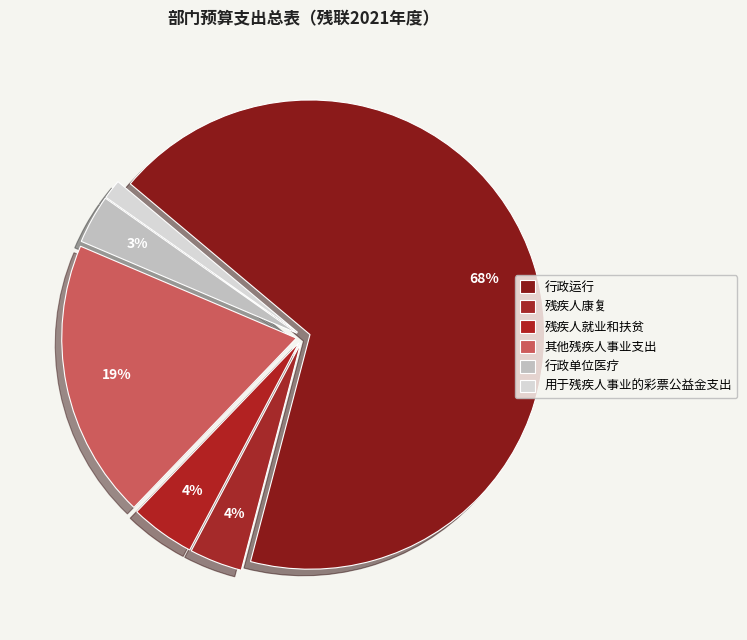

True or false: 行政单位医疗 accounts for 13% of the total.

False